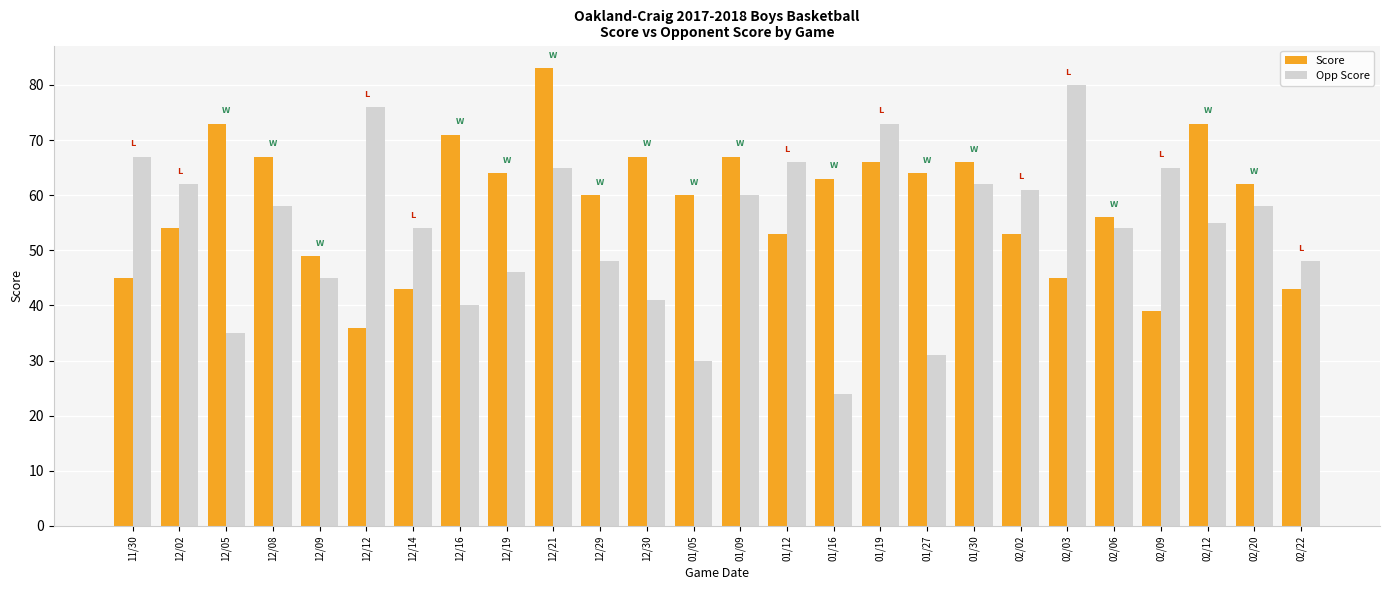

What is the total value across all series at 12/29?

108